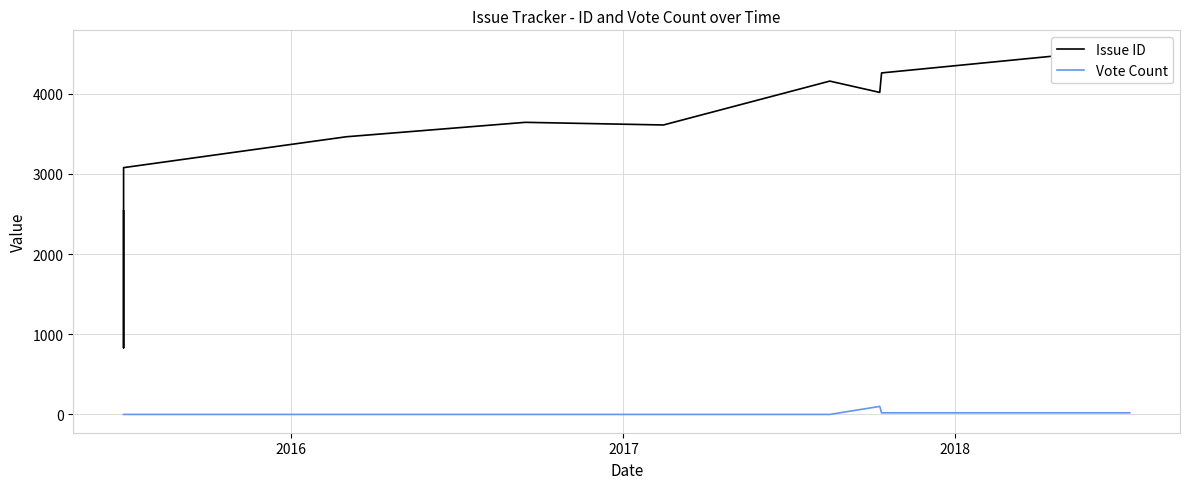

Which series has the widest spread of values?

Issue ID